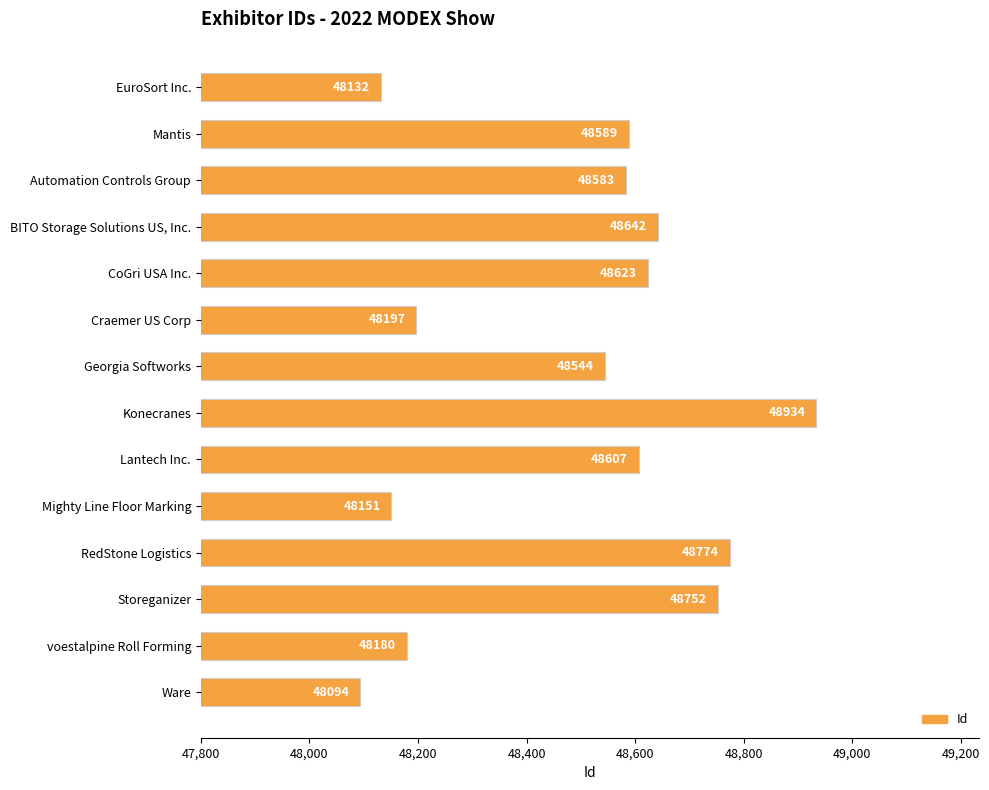

What is the difference between the values at Ware and Mighty Line Floor Marking?

57